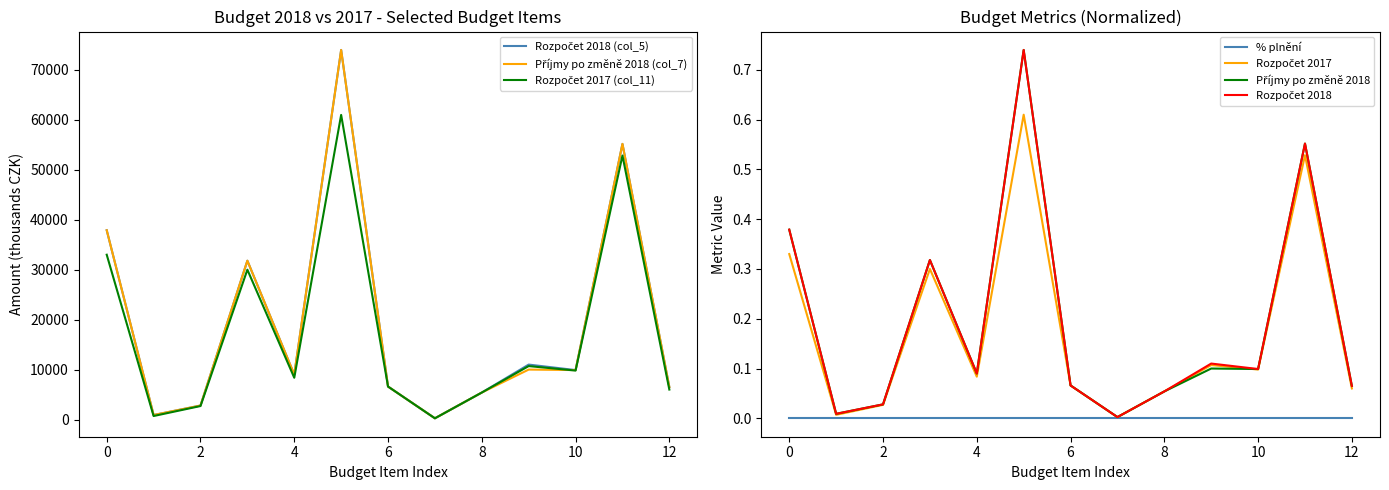

Reading right to left, transcribe all the data shown in this chart.

Příjmy po změně 2018 (col_7): 6500.0	55195.0	9900.0	10000.0	5400.0	245.0	6600.0	74000.0	9000.0	31800.0	2800.0	900.0	37900.0
Rozpočet 2017 (col_11): 6000.0	52865.0	9800.0	10700.0	5400.0	242.0	6600.0	61000.0	8362.7	30000.0	2700.0	700.0	33000.0
Rozpočet 2018 (col_5): 6500.0	55195.0	9900.0	11000.0	5400.0	245.0	6600.0	74000.0	9000.0	31800.0	2800.0	900.0	37900.0